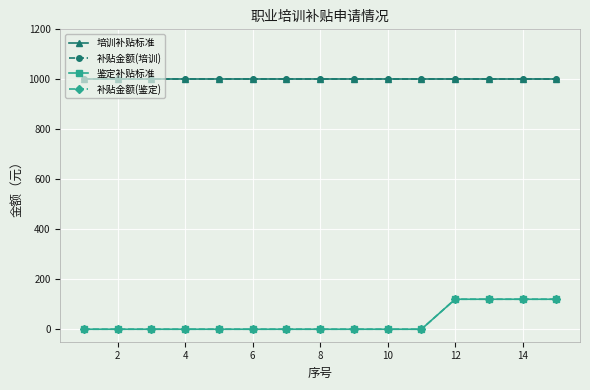

Is this an area chart (filled region under the line)?

No